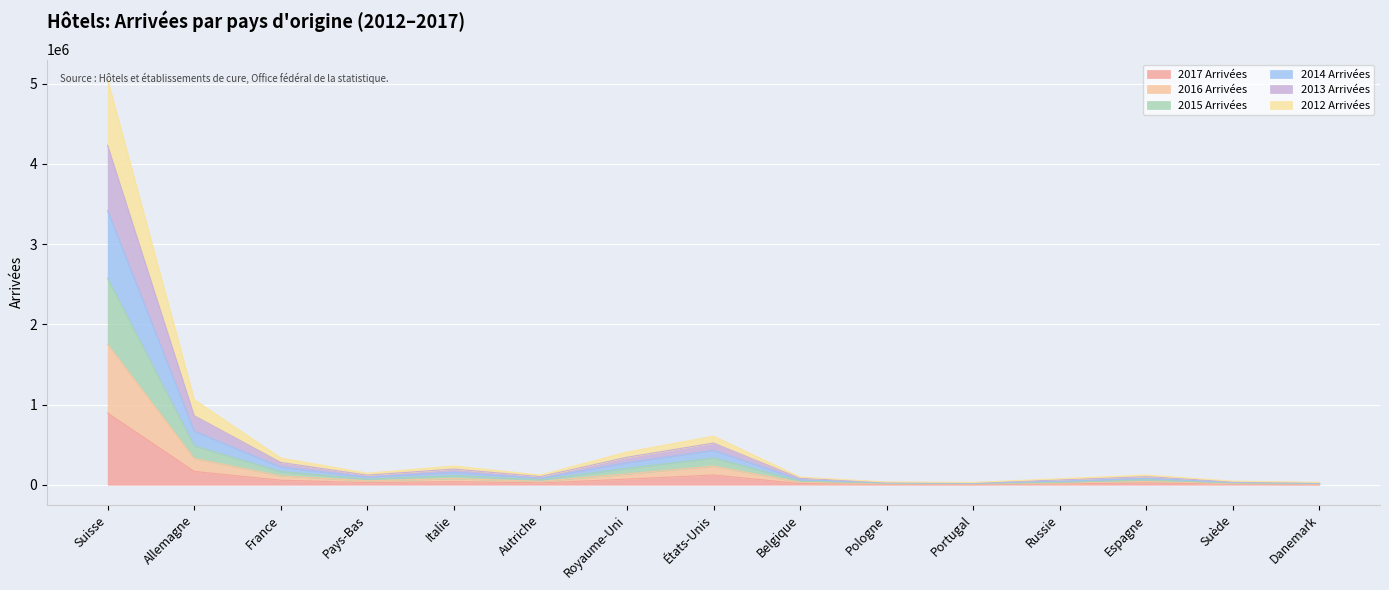

What is the minimum value for 2017 Arrivées?

5622